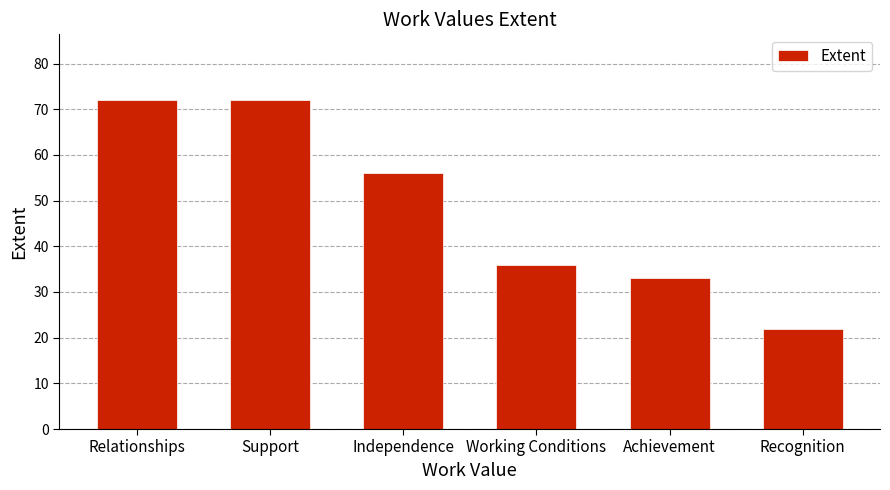

Is it true that the value at Support is 72?

True